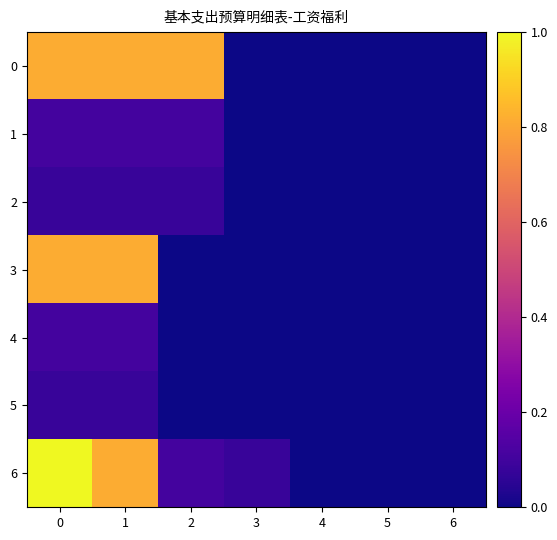

Reading left to right, transcribe all the data shown in this chart.

0: 0=2343433.3	1=2343433.3	2=2343433.3	3=0.0	4=0.0	5=0.0	6=0.0
1: 0=303179.5	1=303179.5	2=303179.5	3=0.0	4=0.0	5=0.0	6=0.0
2: 0=227384.6	1=227384.6	2=227384.6	3=0.0	4=0.0	5=0.0	6=0.0
3: 0=2343433.3	1=2343433.3	2=0.0	3=0.0	4=0.0	5=0.0	6=0.0
4: 0=303179.5	1=303179.5	2=0.0	3=0.0	4=0.0	5=0.0	6=0.0
5: 0=227384.6	1=227384.6	2=0.0	3=0.0	4=0.0	5=0.0	6=0.0
6: 0=2873997.5	1=2343433.3	2=303179.5	3=227384.6	4=0.0	5=0.0	6=0.0